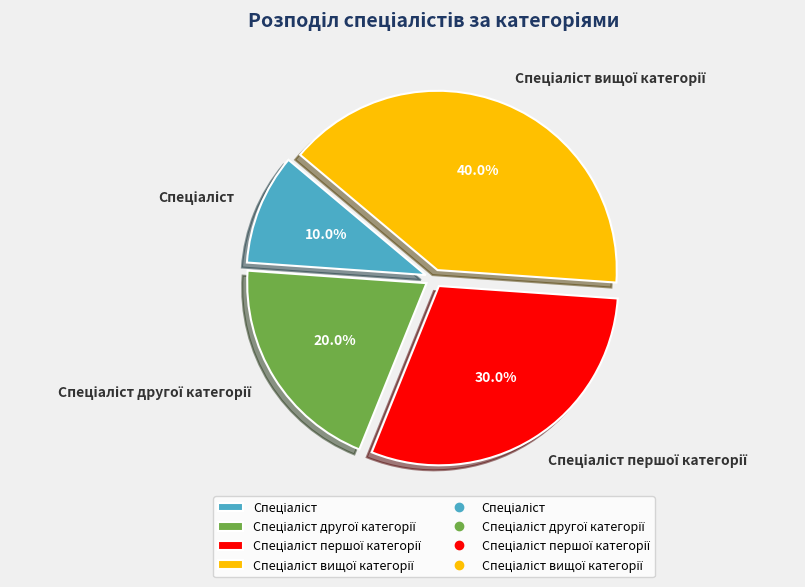

How many segments does this pie chart have?

4